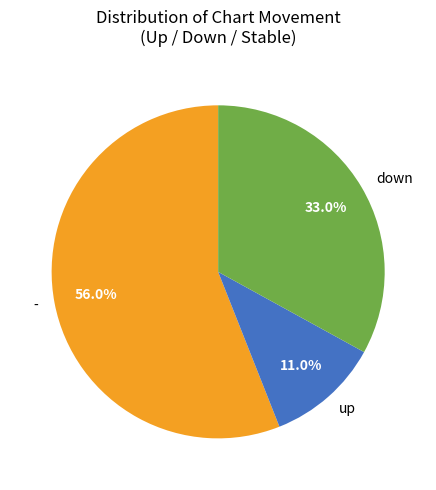

To the nearest percent, what portion does - represent?

56%